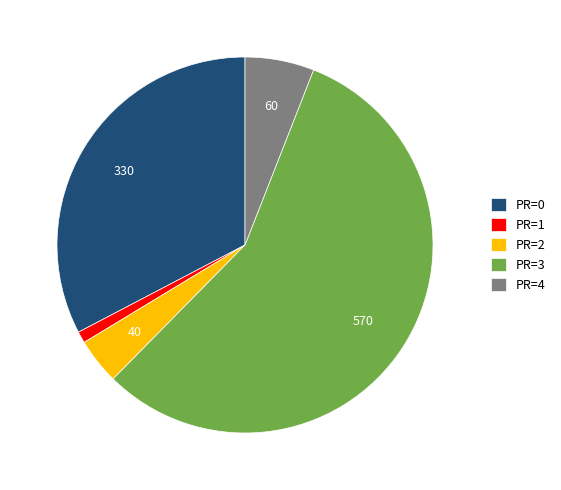

Combined, do PR=3 and PR=1 account for over 50%?

Yes